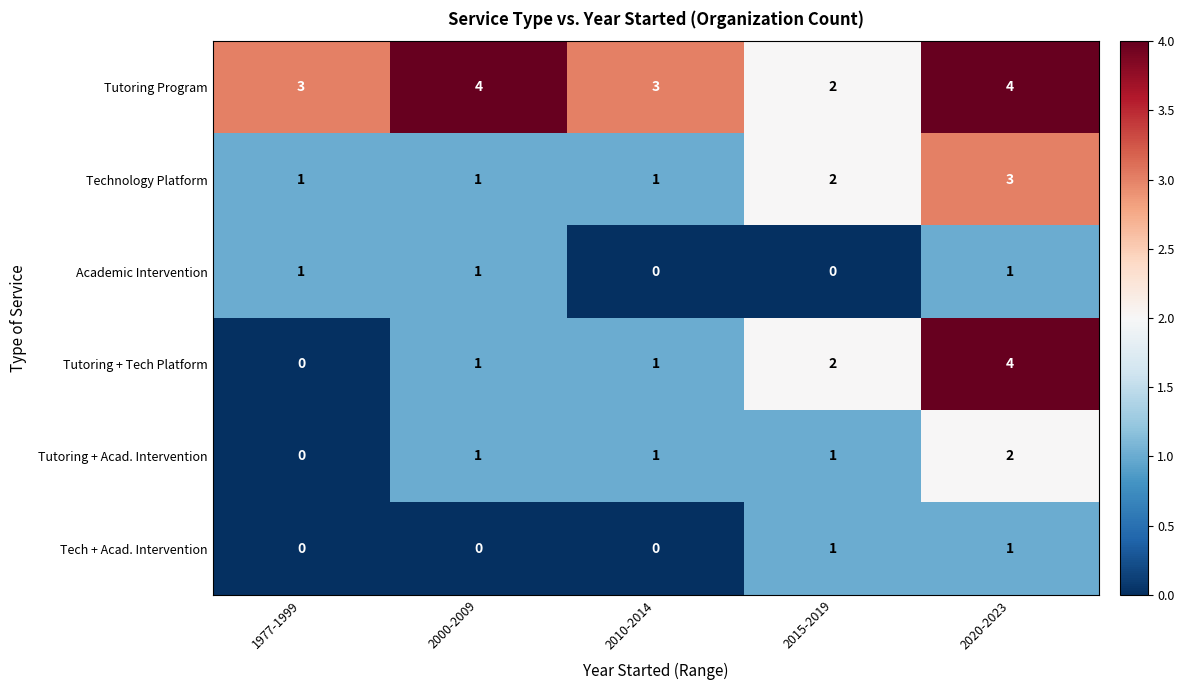

The Tutoring Program series shows 1 at 2015-2019. True or false?

False